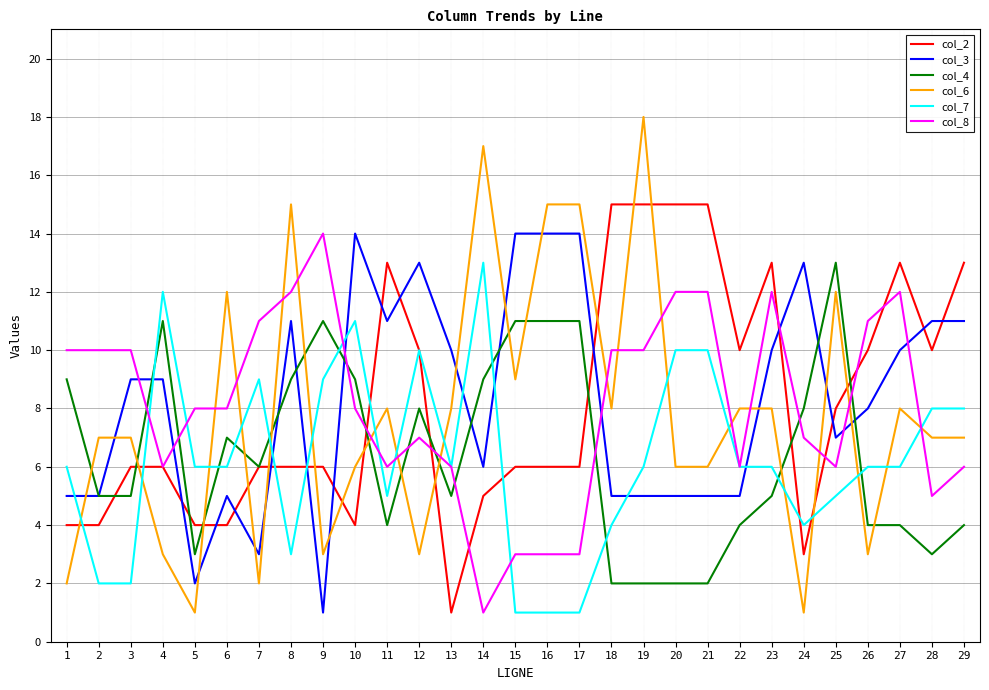

Rank the series at 11 from highest to lowest value.

col_2, col_3, col_6, col_8, col_7, col_4